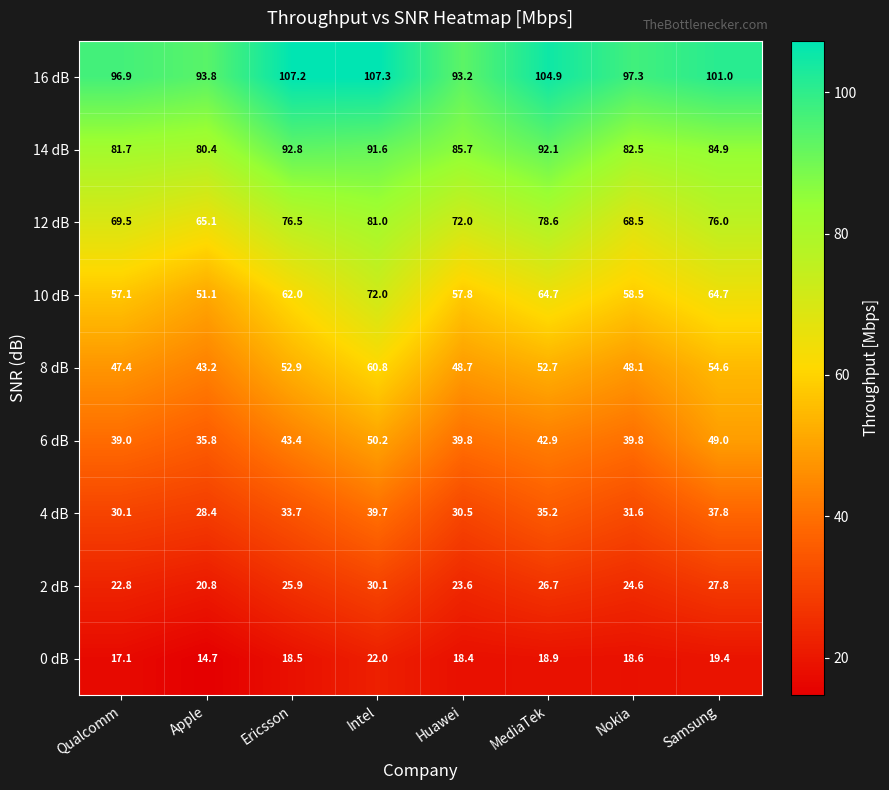

Rank the series by their maximum value, from lowest to highest.

0 dB, 2 dB, 4 dB, 6 dB, 8 dB, 10 dB, 12 dB, 14 dB, 16 dB